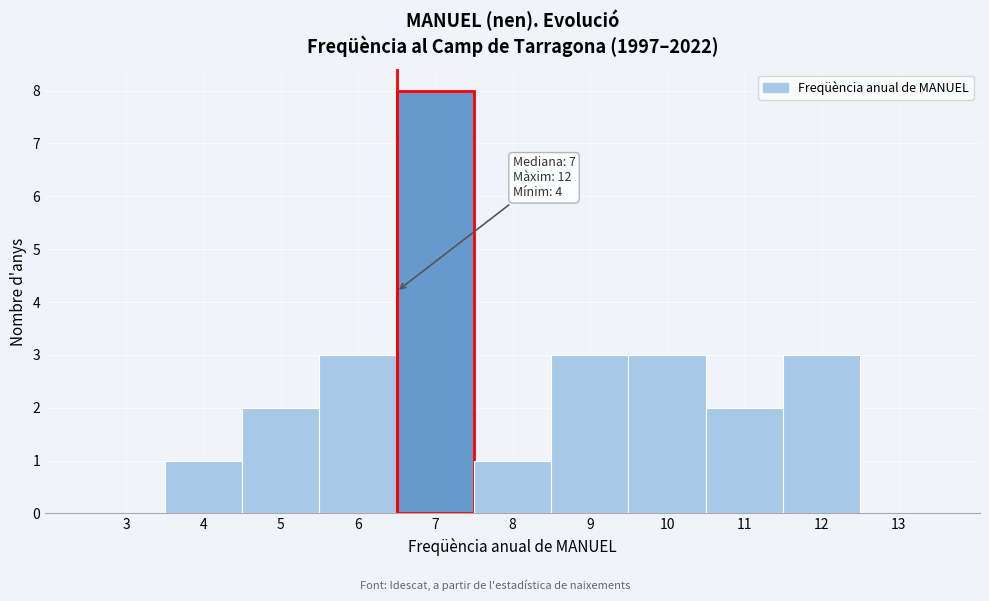

Reading left to right, what are all the values shown in this chart?

3=0	4=1	5=2	6=3	7=8	8=1	9=3	10=3	11=2	12=3	13=0